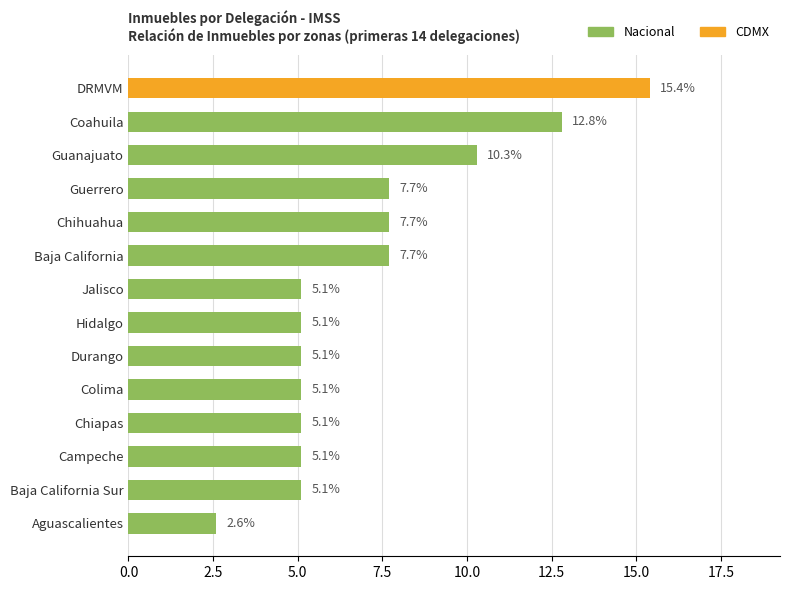

How many bars are there in total?

14